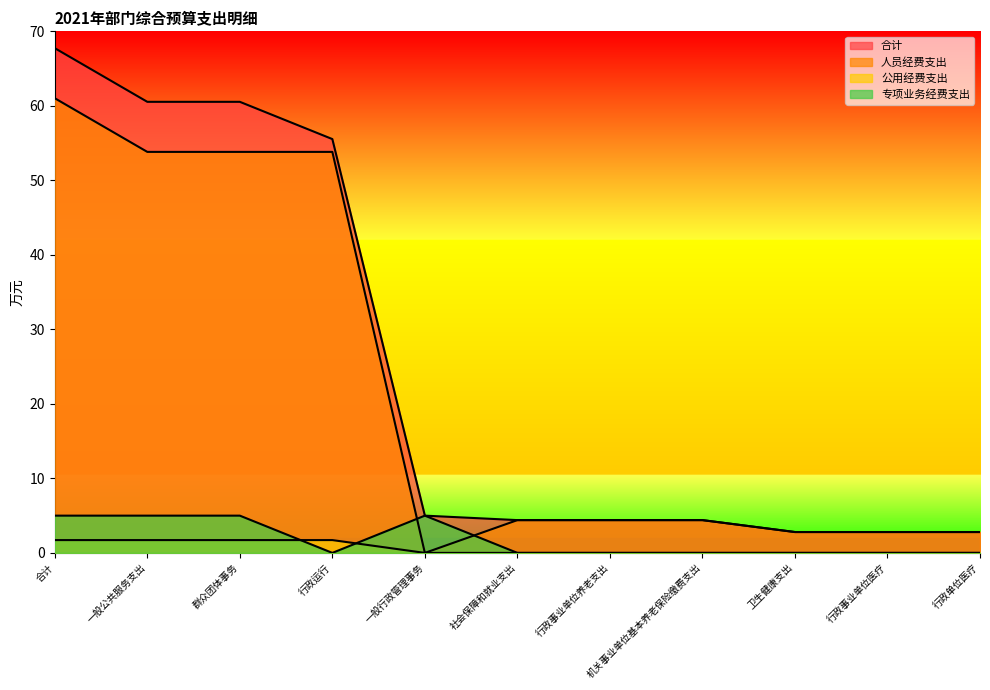

Reading left to right, what are all the values shown in this chart?

合计: 合计=67.7	一般公共服务支出=60.5	群众团体事务=60.5	行政运行=55.5	一般行政管理事务=5.0	社会保障和就业支出=4.4	行政事业单位养老支出=4.4	机关事业单位基本养老保险缴费支出=4.4	卫生健康支出=2.8	行政事业单位医疗=2.8	行政单位医疗=2.8
人员经费支出: 合计=61.0	一般公共服务支出=53.8	群众团体事务=53.8	行政运行=53.8	一般行政管理事务=0.0	社会保障和就业支出=4.4	行政事业单位养老支出=4.4	机关事业单位基本养老保险缴费支出=4.4	卫生健康支出=2.8	行政事业单位医疗=2.8	行政单位医疗=2.8
公用经费支出: 合计=1.7	一般公共服务支出=1.7	群众团体事务=1.7	行政运行=1.7	一般行政管理事务=0.0	社会保障和就业支出=0.0	行政事业单位养老支出=0.0	机关事业单位基本养老保险缴费支出=0.0	卫生健康支出=0.0	行政事业单位医疗=0.0	行政单位医疗=0.0
专项业务经费支出: 合计=5.0	一般公共服务支出=5.0	群众团体事务=5.0	行政运行=0.0	一般行政管理事务=5.0	社会保障和就业支出=0.0	行政事业单位养老支出=0.0	机关事业单位基本养老保险缴费支出=0.0	卫生健康支出=0.0	行政事业单位医疗=0.0	行政单位医疗=0.0